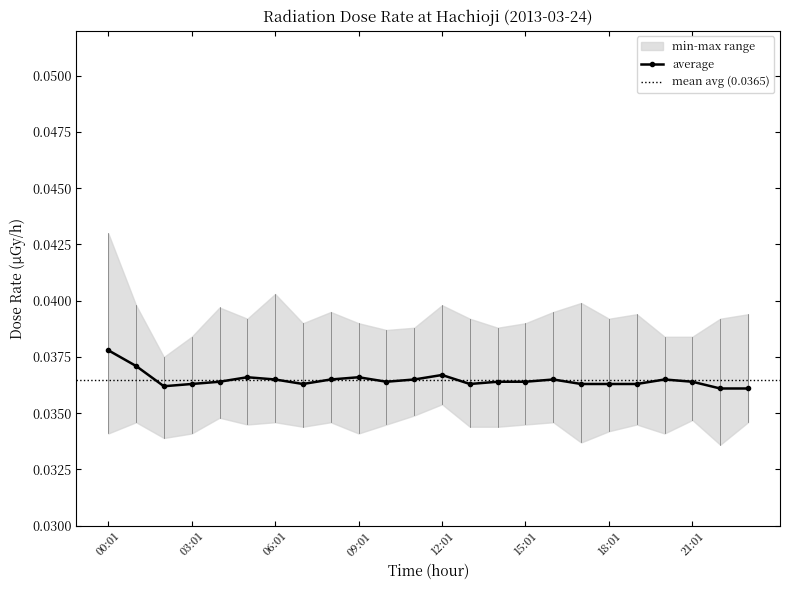

How many lines are shown in the chart?

3